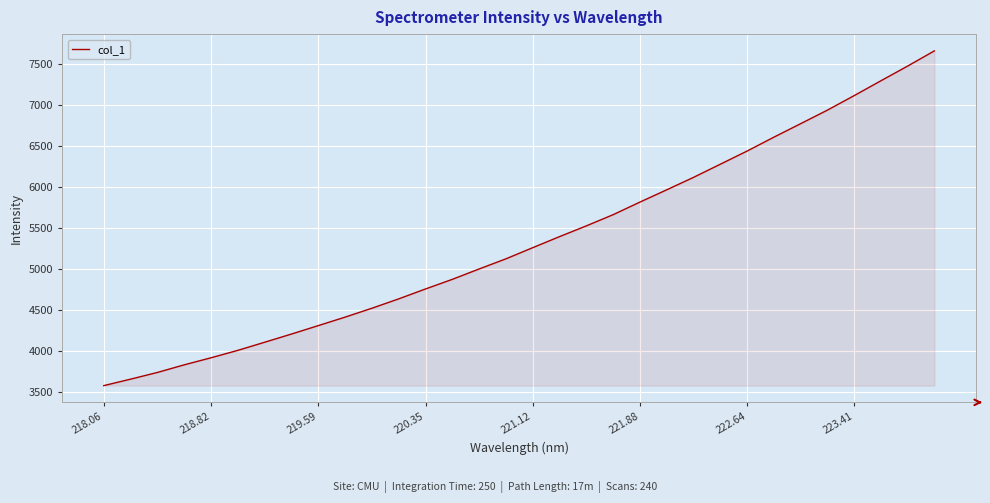

What is the greatest value displayed?

7662.3